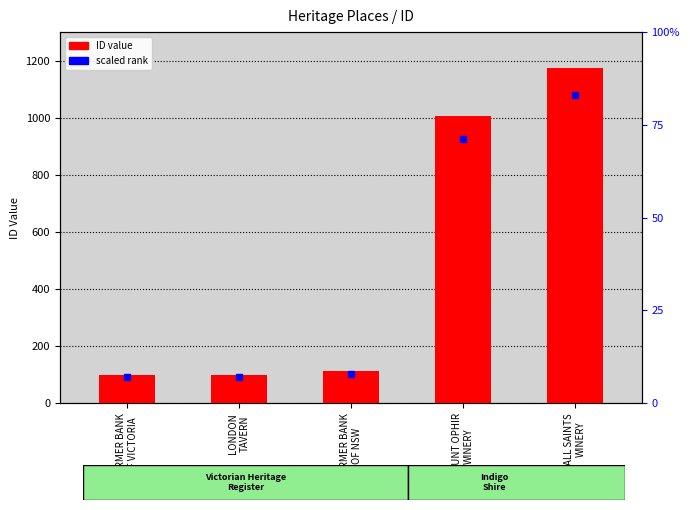

How many categories are shown in the chart?

5